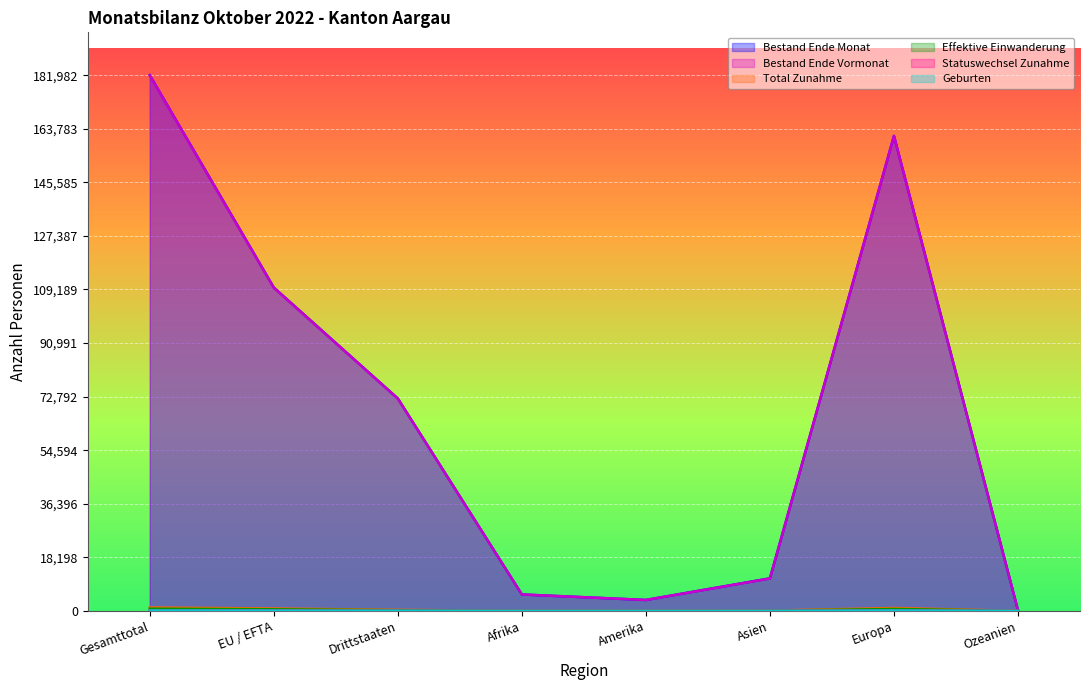

Between Asien and Gesamttotal, which is larger?

Gesamttotal